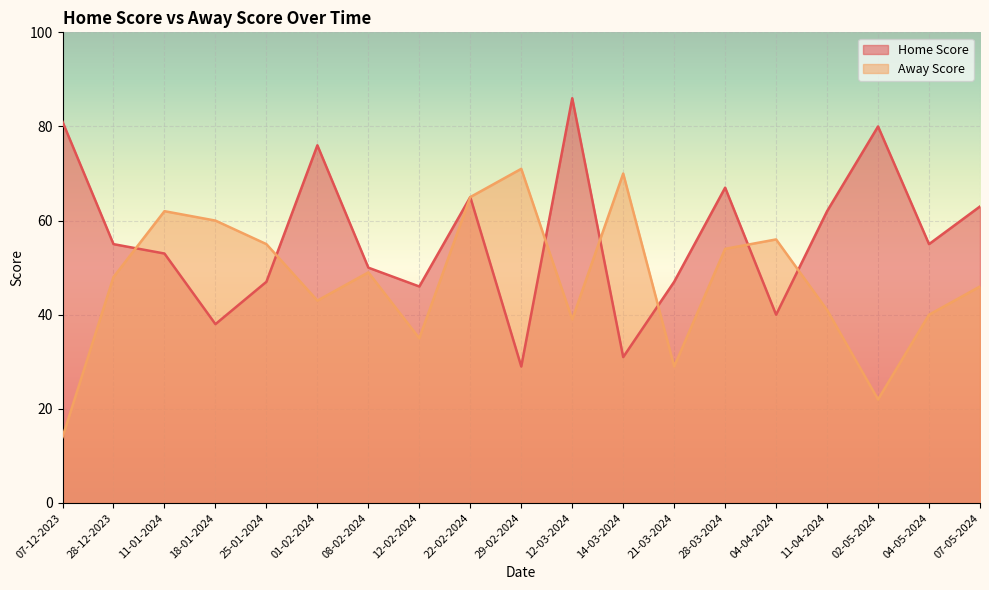

At 18-01-2024, list the series in order from largest to smallest.

Away Score, Home Score